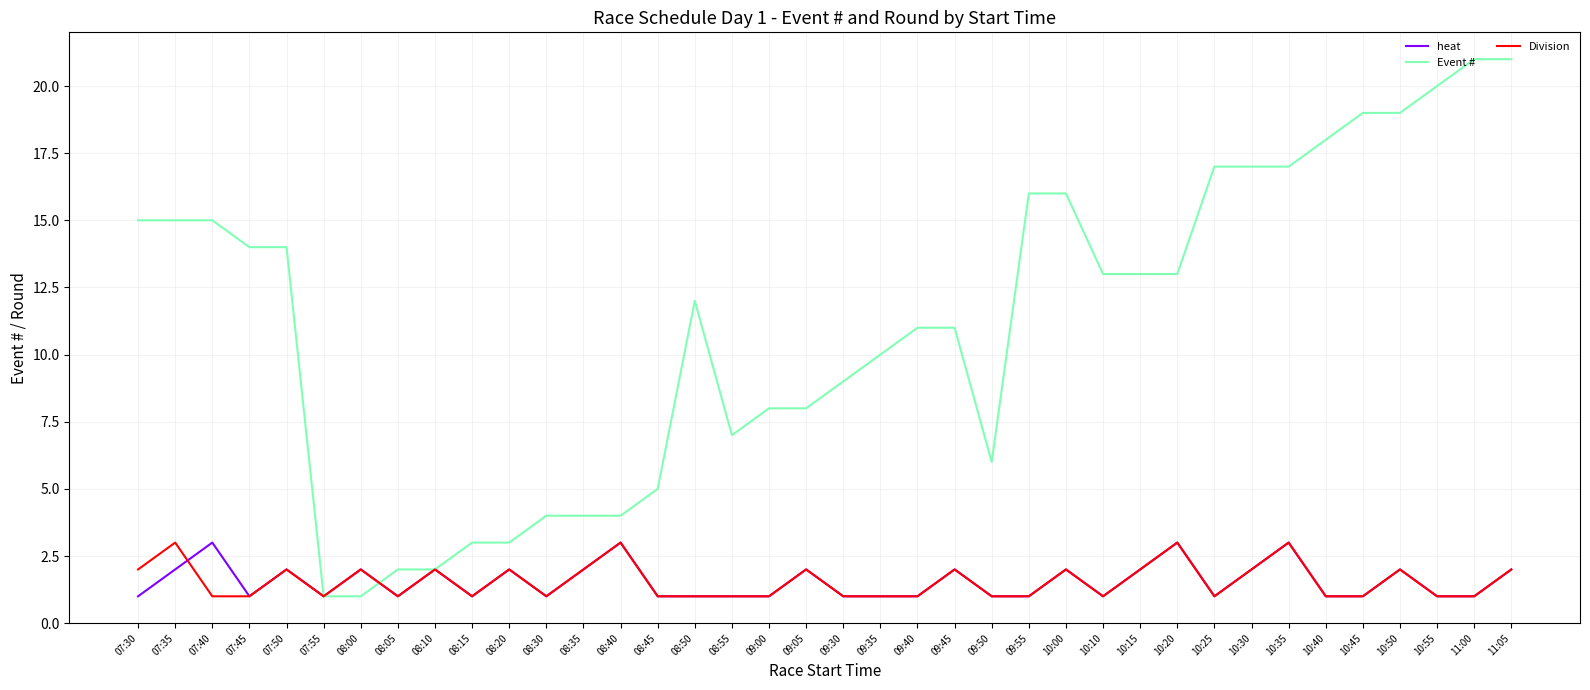

Count the number of categories in the chart.

38